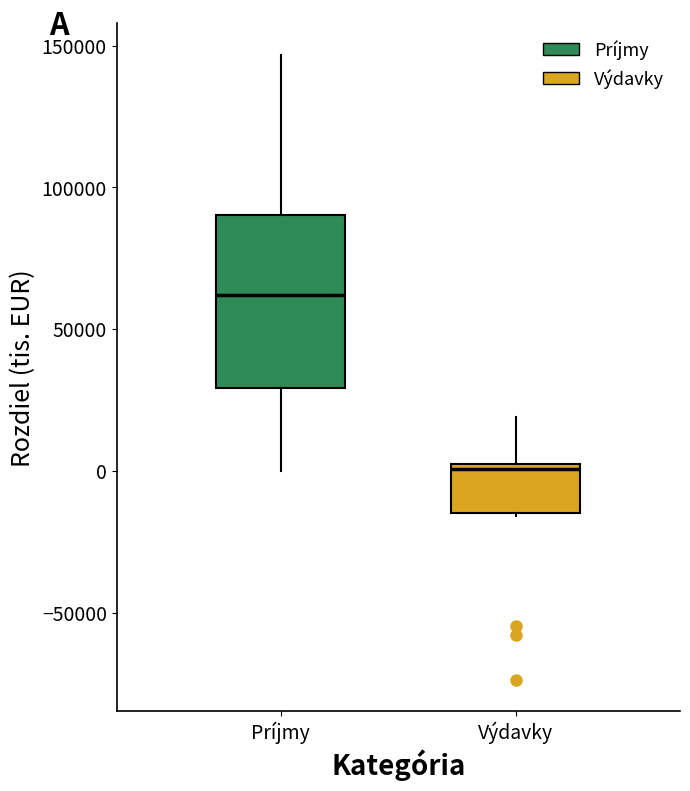

Where is the lower edge of the box for Výdavky on the y-axis? The values are not printed on the chart, so give them approximately, as read against the axis.

-15000